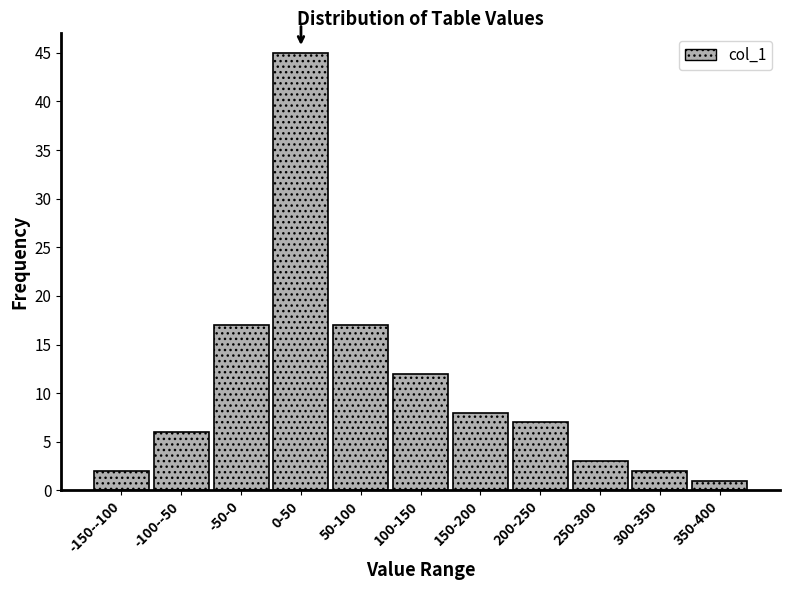

Reading left to right, extract all data points from this chart.

2	6	17	45	17	12	8	7	3	2	1